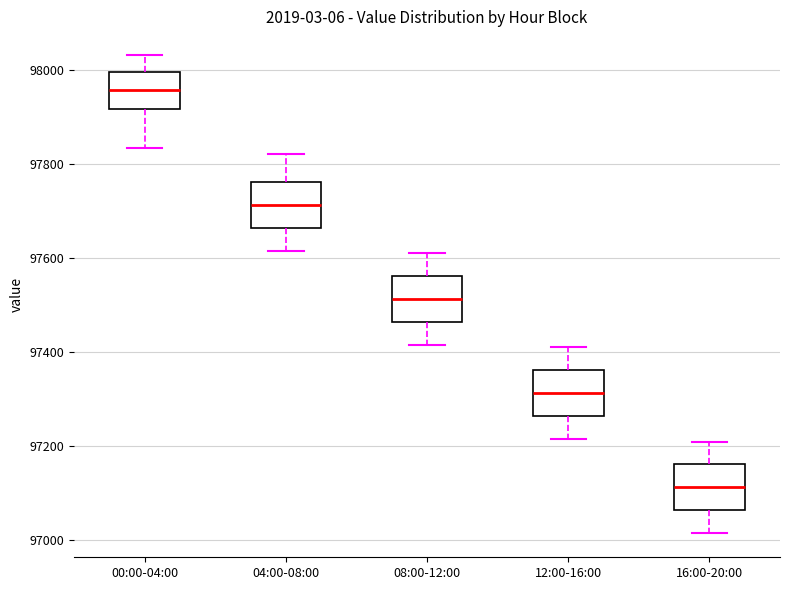

Where is the lower edge of the box for 12:00-16:00 on the y-axis? The values are not printed on the chart, so give them approximately, as read against the axis.

97260